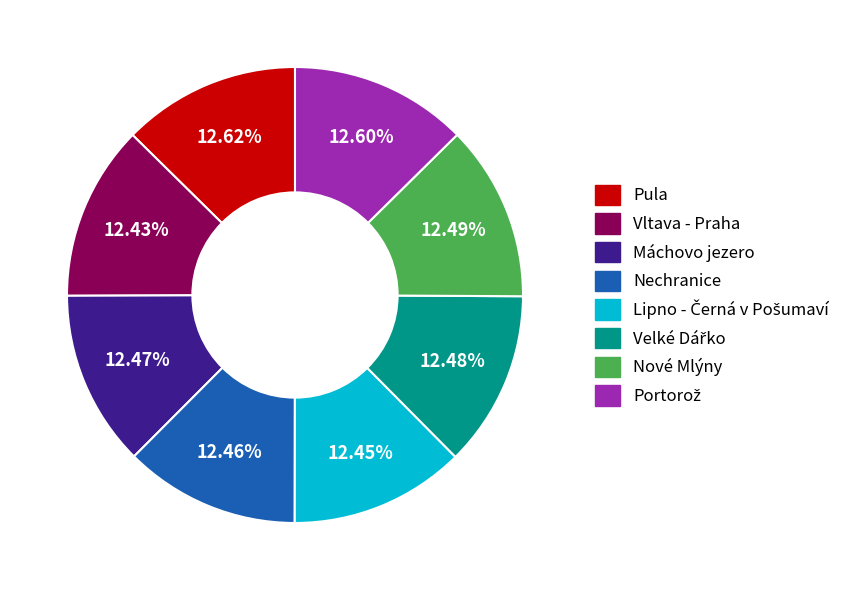

Approximately how many times larger is the value at Máchovo jezero compared to Pula?

1.0